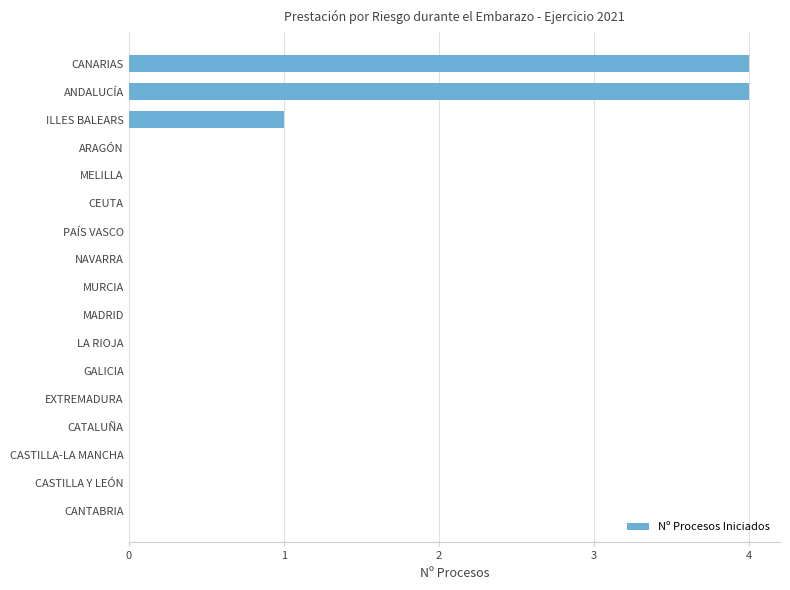

The chart shows a value of 2 at ANDALUCÍA. True or false?

False